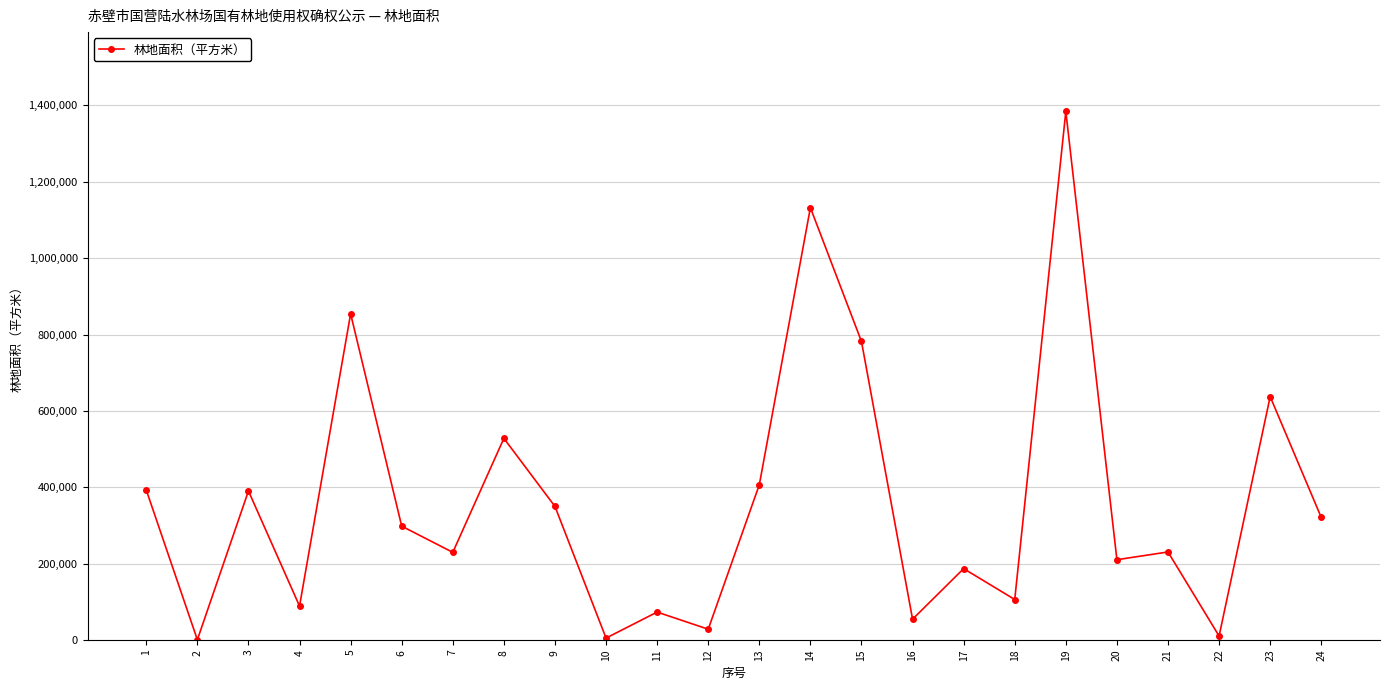

What is the difference between the maximum and second lowest values?

1379366.2